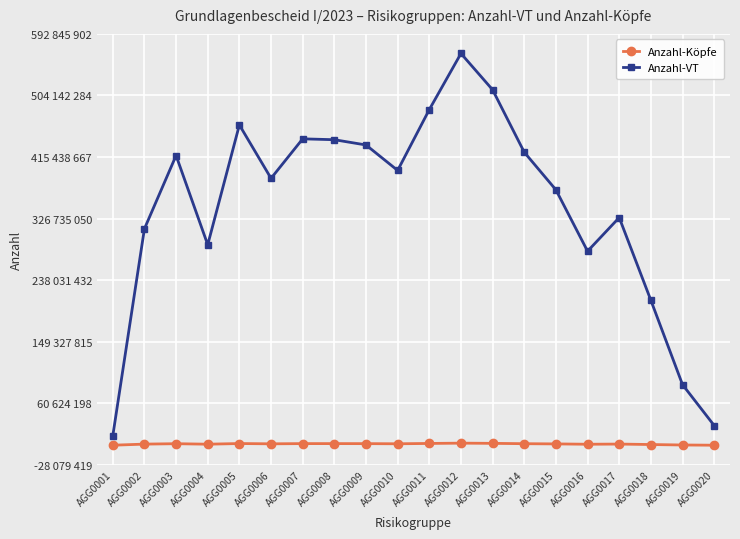

At how many categories does at least one series exceed 203388029?

17